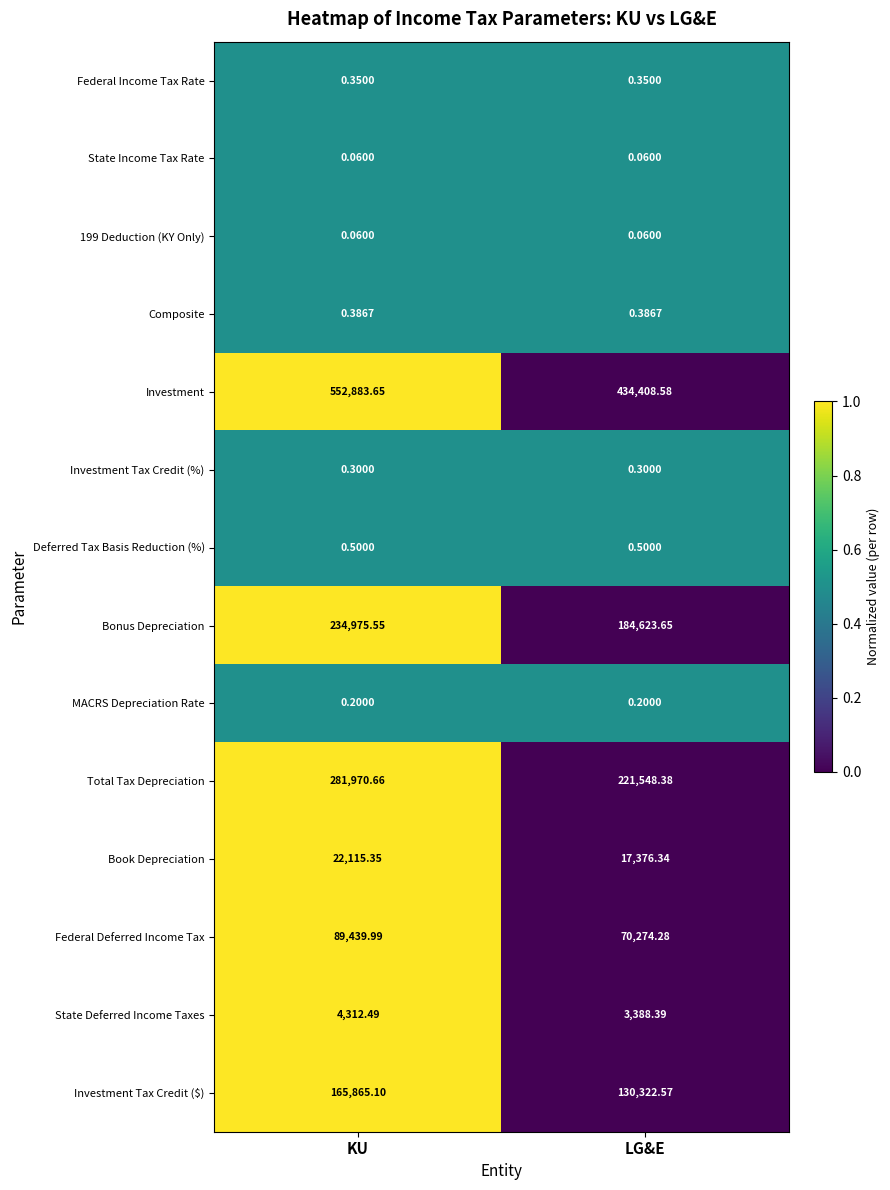

Which category has the highest value across all series?

KU